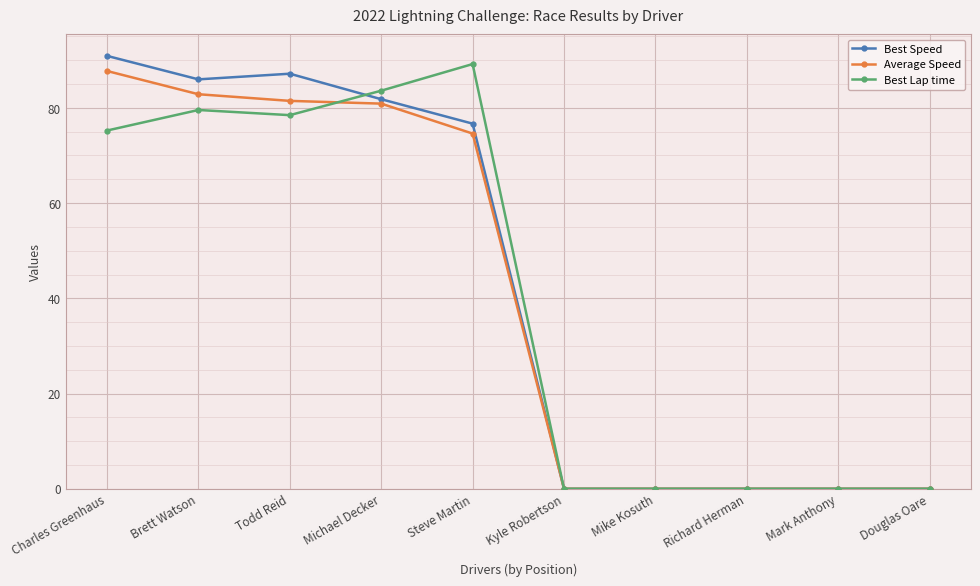

What is the maximum value for Average Speed?

87.7